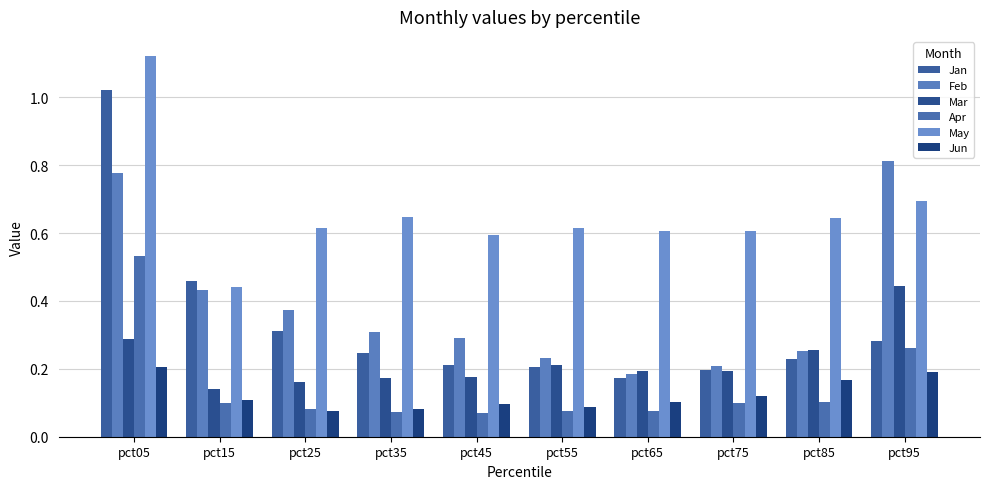

How many distinct data groups are displayed?

6